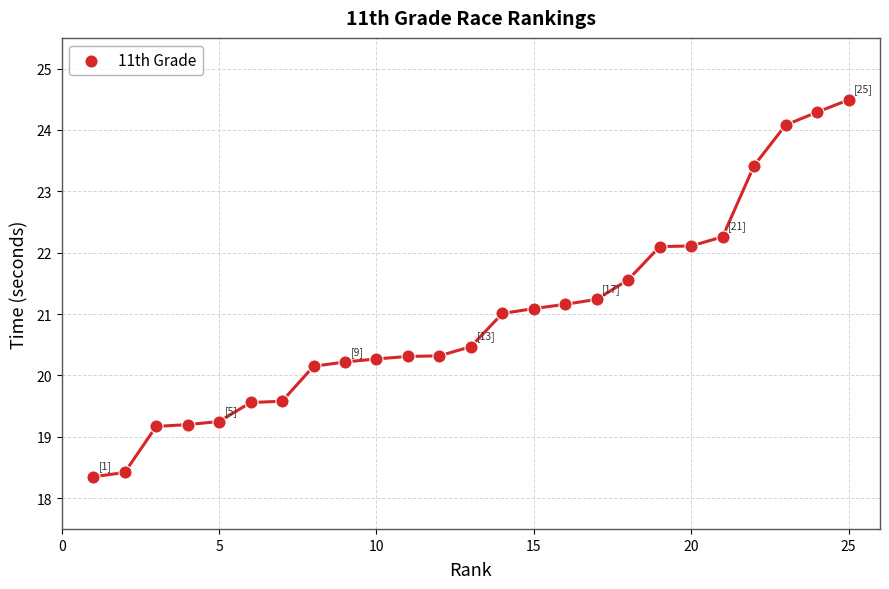

What is the range of Y values (max minus min)?

6.1